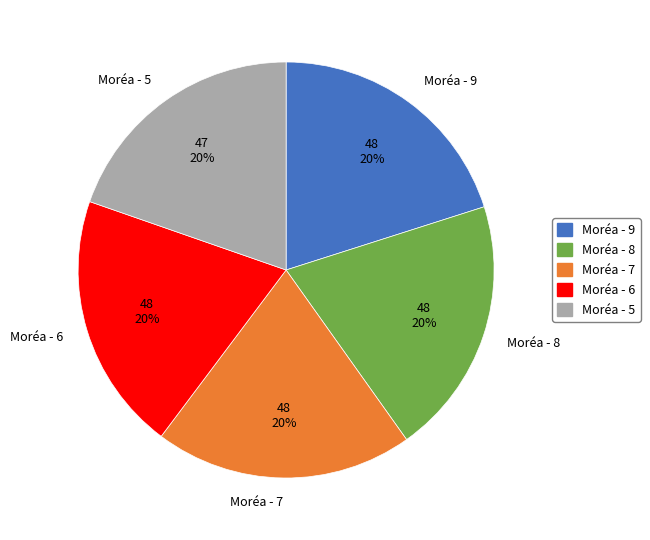

Is Moréa - 7 the majority of the pie?

No